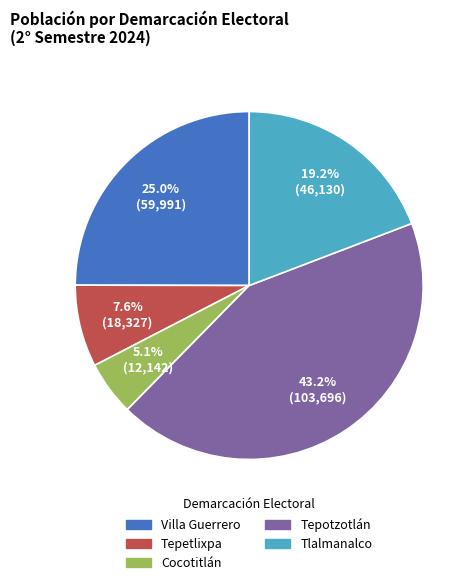

To the nearest percent, what is the difference between the largest and smallest slice percentages?

38%